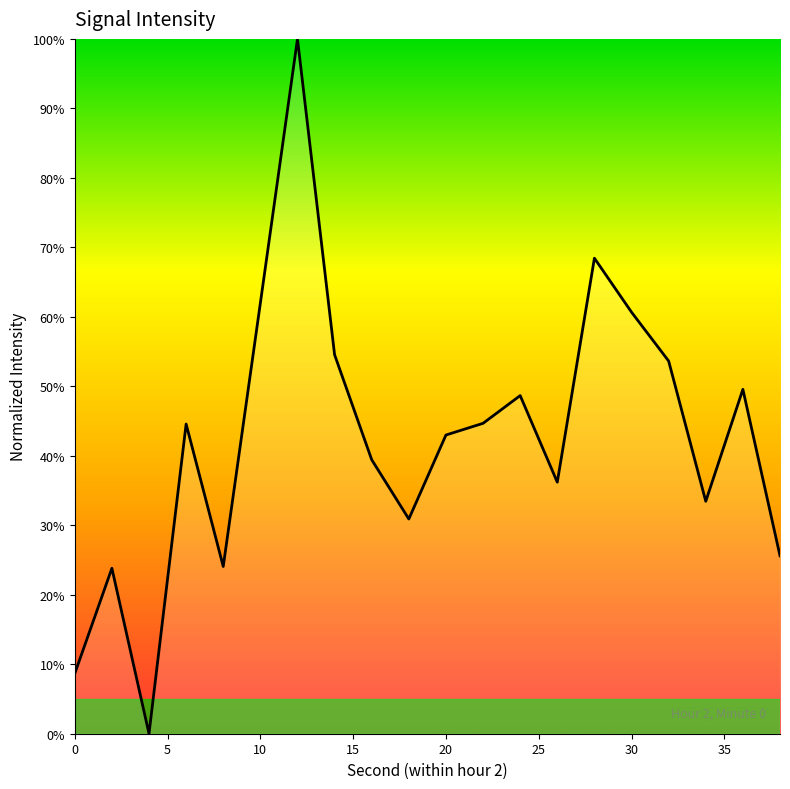

What is the greatest value displayed?

100.0